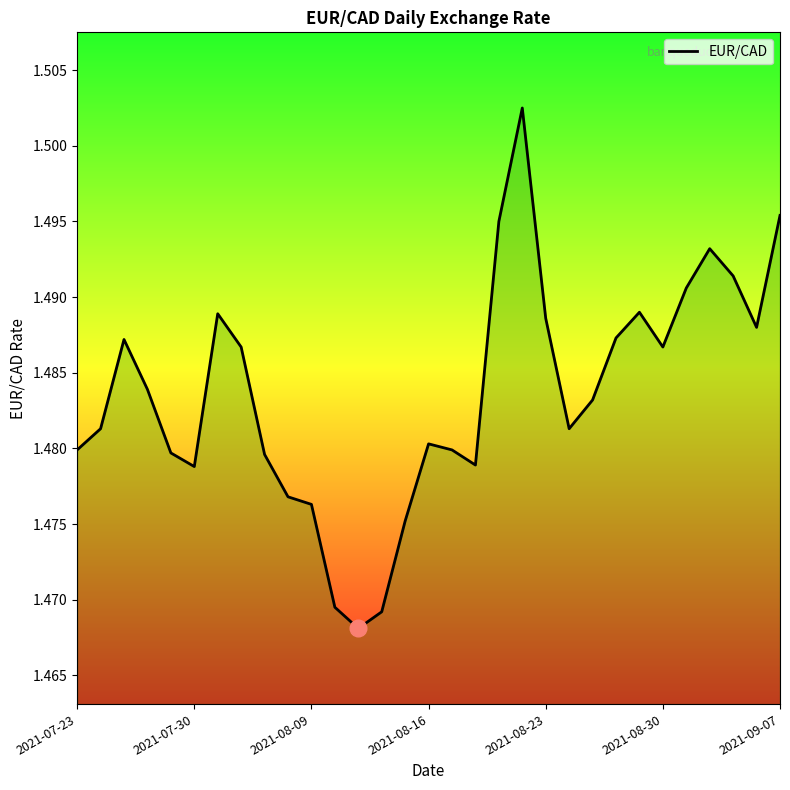

The value at 2021-08-30 is 2.5. True or false?

False